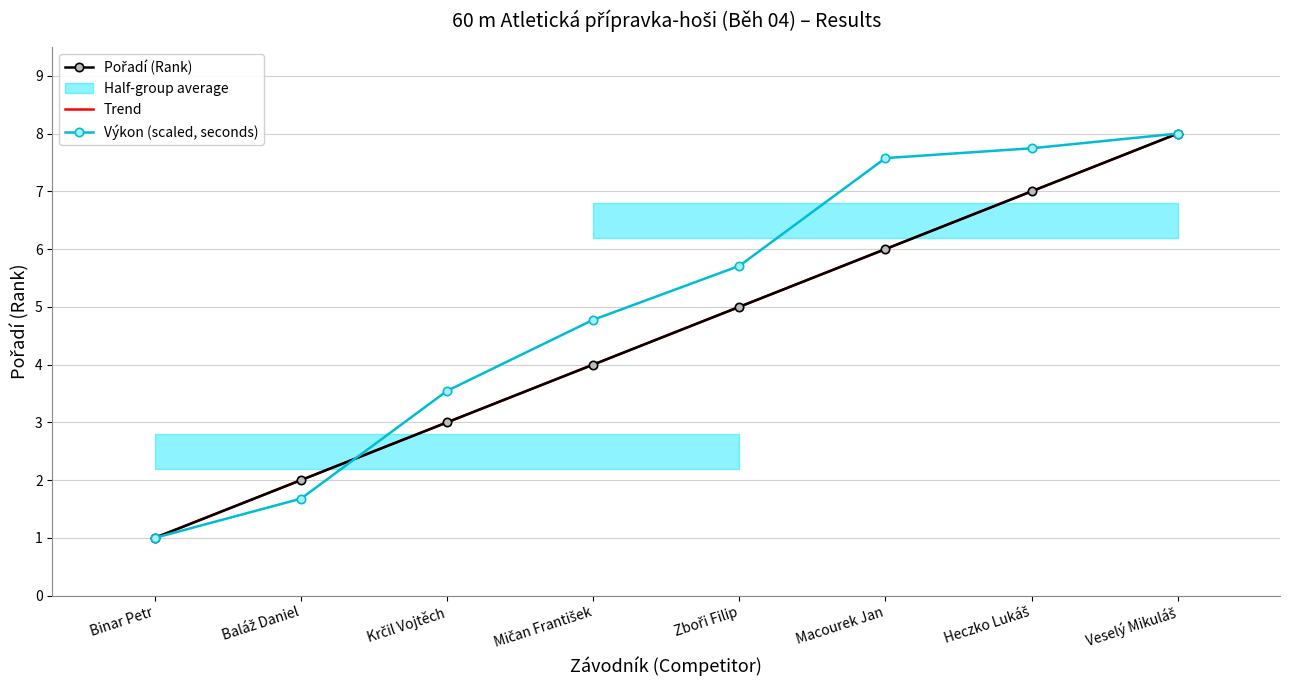

The value of Pořadí at Veselý Mikuláš is 8.0. True or false?

True